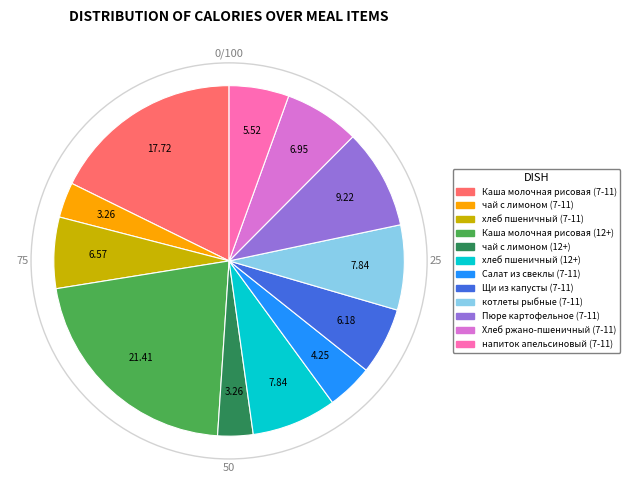

Approximately how many times larger is the value at котлеты рыбные (7-11) compared to хлеб пшеничный (7-11)?

1.2